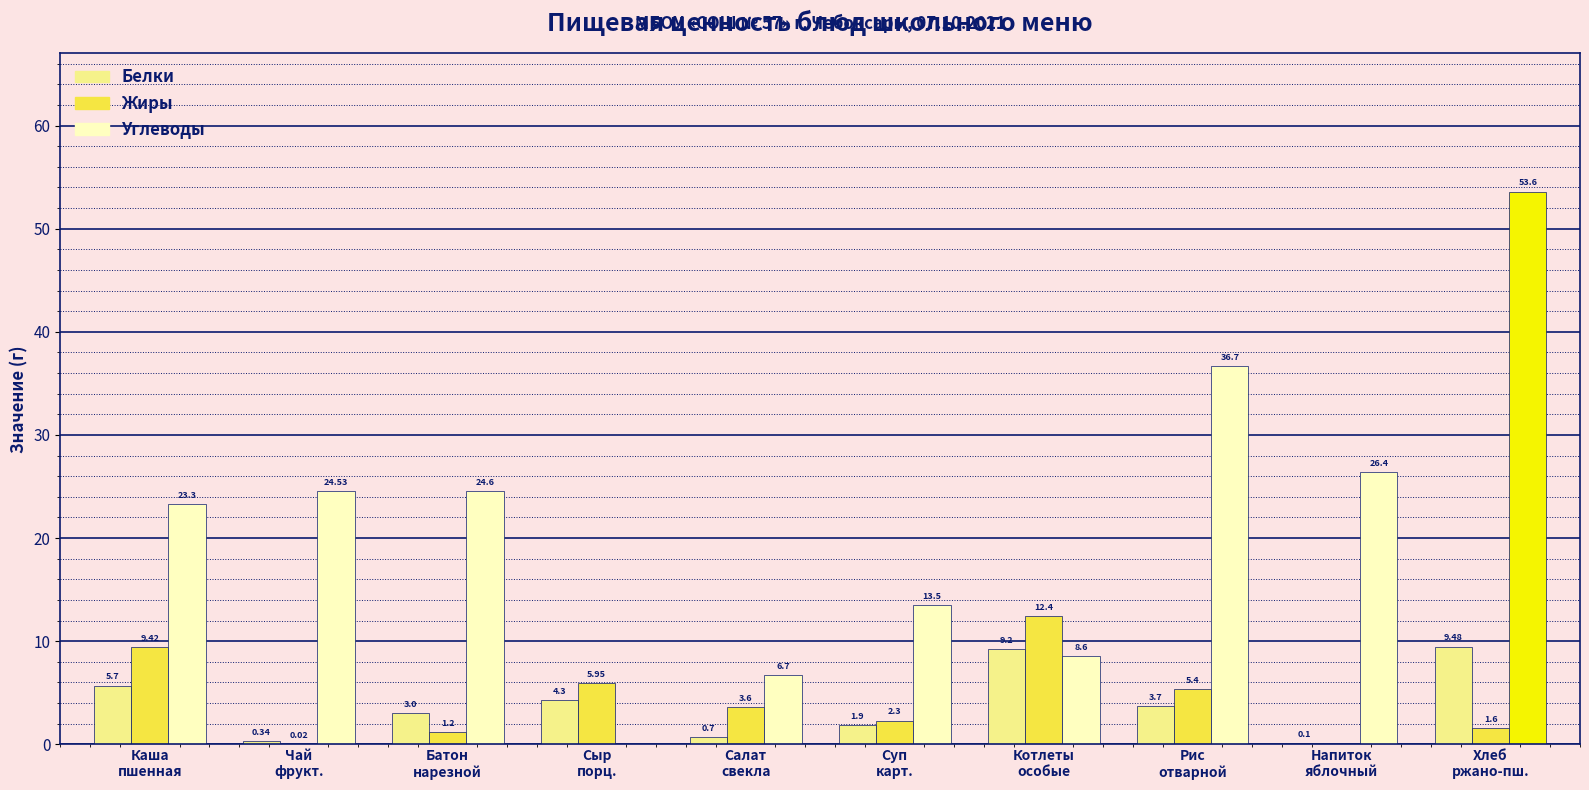

How many groups of bars are there?

10